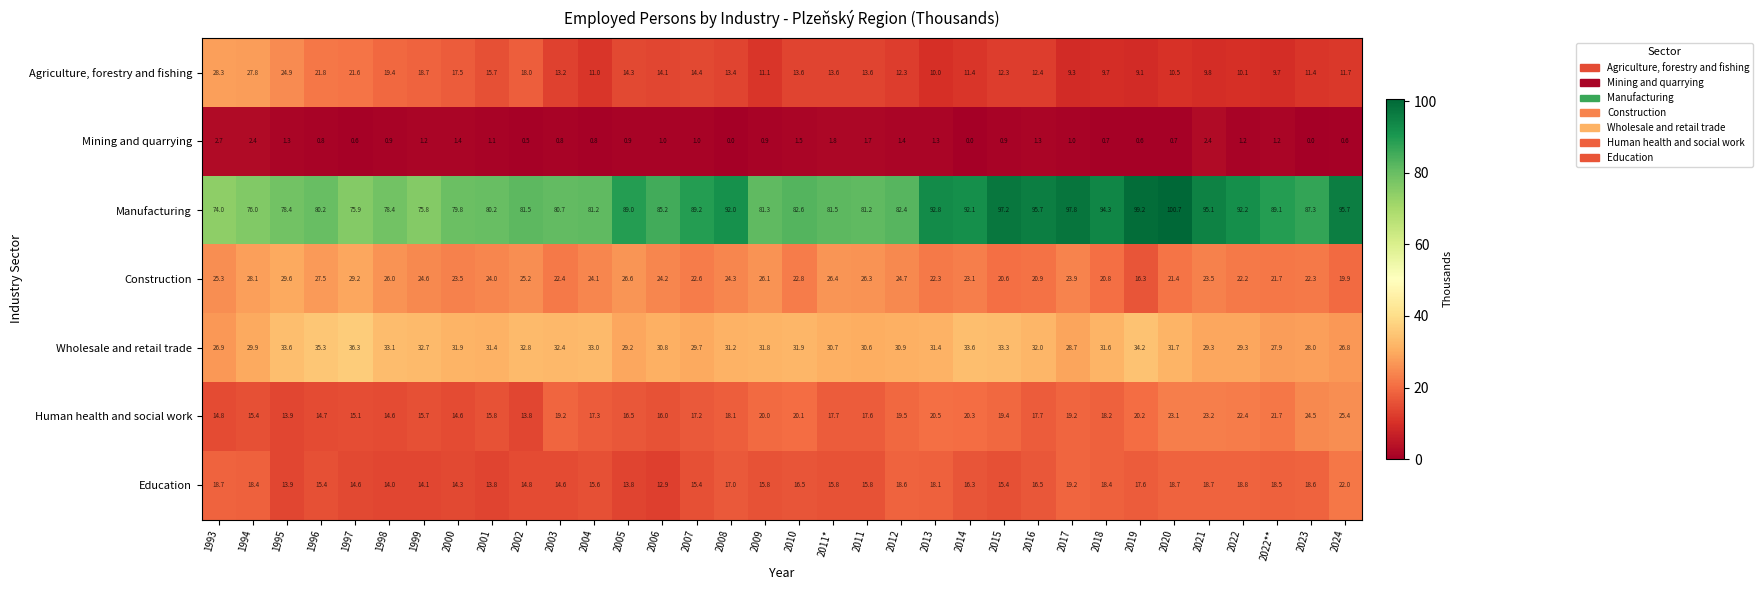

What is the sum of the Construction values at 2005 and 2000?

50.1